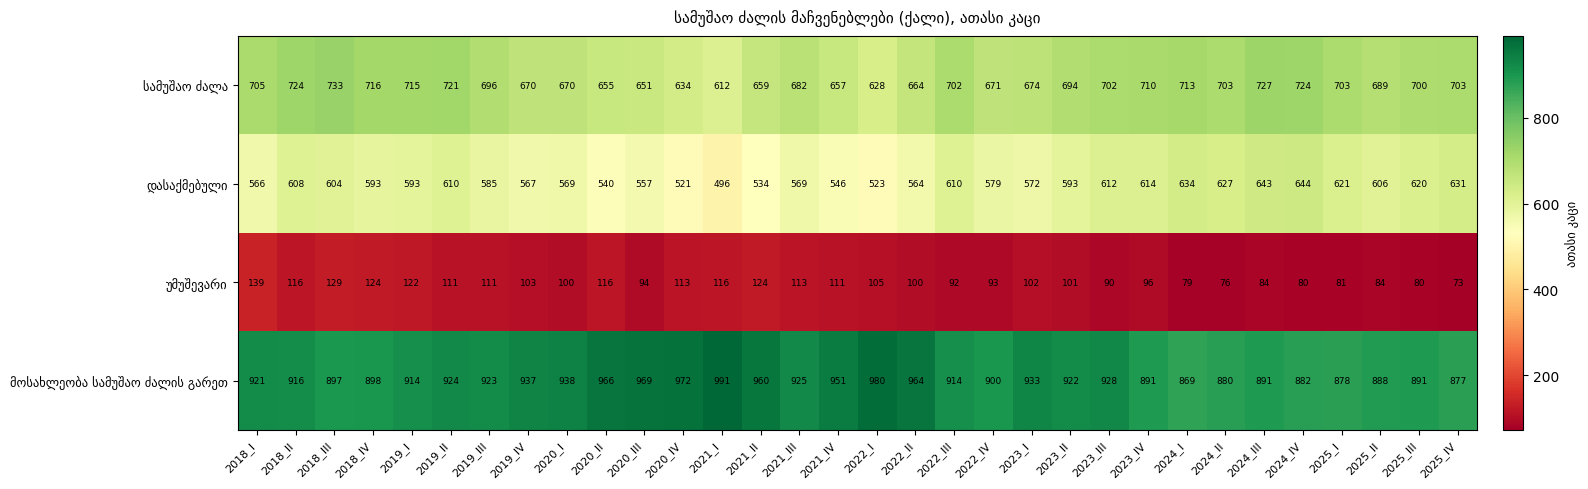

What is the total value across all series at 2024_II?

2286